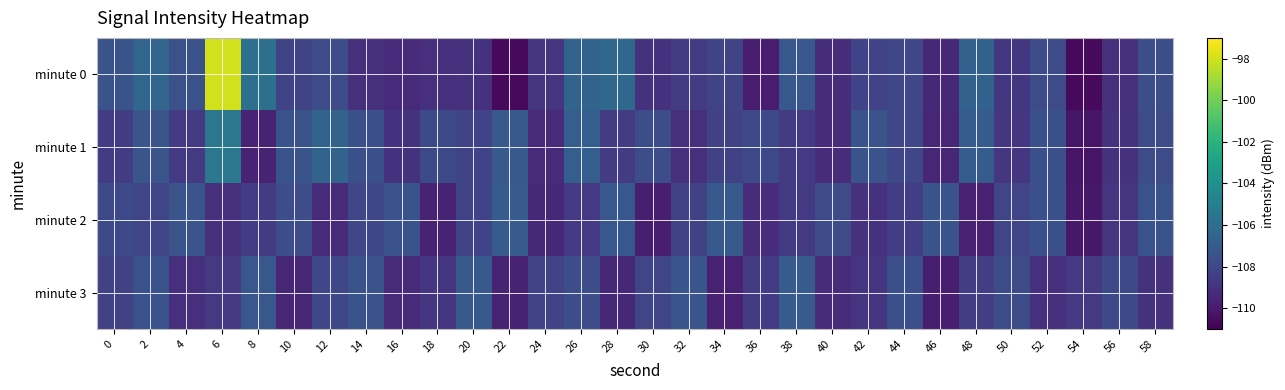

Reading left to right, list all the values displayed in this chart.

minute 0: 0=-107.4	2=-106.4	4=-107.5	6=-98.0	8=-105.8	10=-108.2	12=-107.8	14=-109.0	16=-109.3	18=-109.1	20=-109.0	22=-110.6	24=-108.9	26=-106.5	28=-106.3	30=-109.0	32=-108.5	34=-108.1	36=-109.9	38=-107.2	40=-109.2	42=-108.2	44=-108.0	46=-109.4	48=-106.7	50=-108.7	52=-107.8	54=-110.6	56=-109.1	58=-107.6
minute 1: 0=-108.5	2=-107.3	4=-108.6	6=-105.4	8=-109.7	10=-107.3	12=-106.5	14=-107.6	16=-108.9	18=-107.9	20=-108.2	22=-107.1	24=-109.3	26=-106.8	28=-108.5	30=-107.7	32=-109.1	34=-108.3	36=-107.9	38=-108.6	40=-109.2	42=-107.4	44=-108.0	46=-109.5	48=-106.9	50=-108.8	52=-107.6	54=-110.2	56=-109.0	58=-107.8
minute 2: 0=-107.9	2=-108.1	4=-107.3	6=-109.1	8=-108.5	10=-107.7	12=-109.3	14=-108.0	16=-107.5	18=-109.6	20=-108.2	22=-107.0	24=-109.4	26=-108.7	28=-107.2	30=-109.8	32=-108.3	34=-107.1	36=-109.2	38=-108.6	40=-107.8	42=-109.0	44=-108.4	46=-107.4	48=-109.7	50=-108.1	52=-107.6	54=-110.1	56=-108.9	58=-107.5
minute 3: 0=-108.3	2=-107.5	4=-109.1	6=-108.7	8=-107.2	10=-109.5	12=-108.0	14=-107.4	16=-109.3	18=-108.8	20=-107.1	22=-109.6	24=-108.2	26=-107.7	28=-109.4	30=-108.1	32=-107.3	34=-109.7	36=-108.5	38=-107.0	40=-109.2	42=-108.9	44=-107.6	46=-109.8	48=-108.4	50=-107.8	52=-109.1	54=-108.6	56=-107.9	58=-109.0